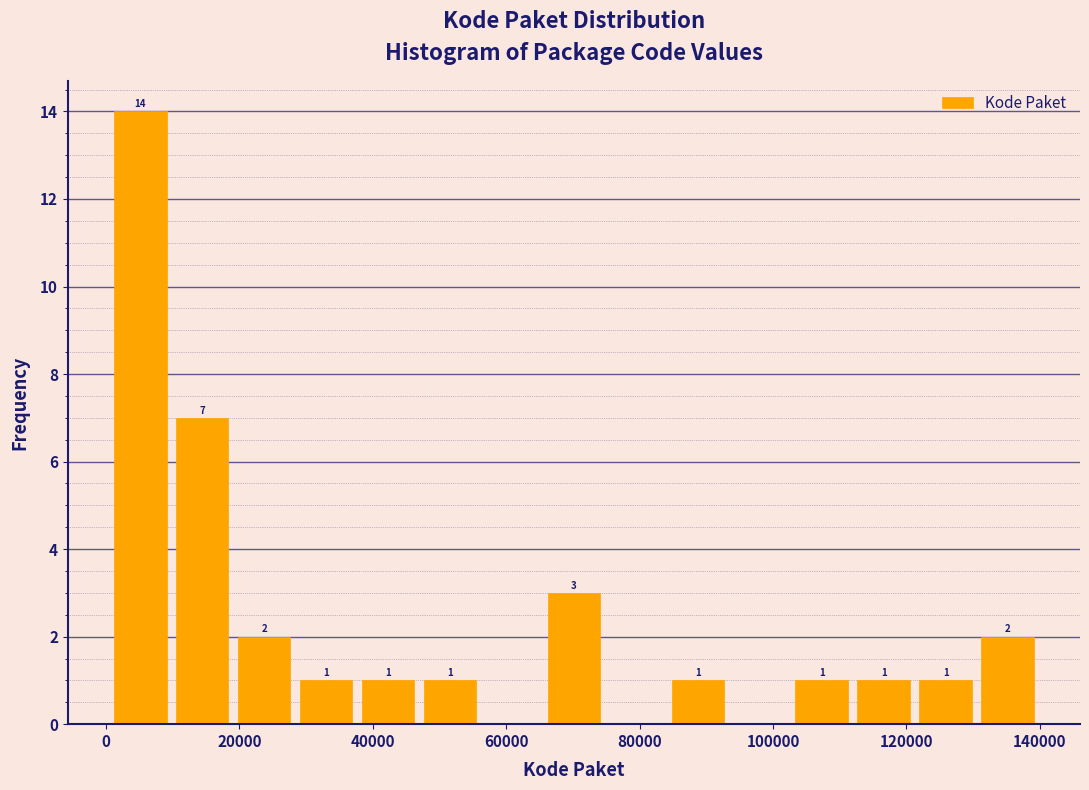

Over which range of the x-axis is the bar tallest?

0 to 10000